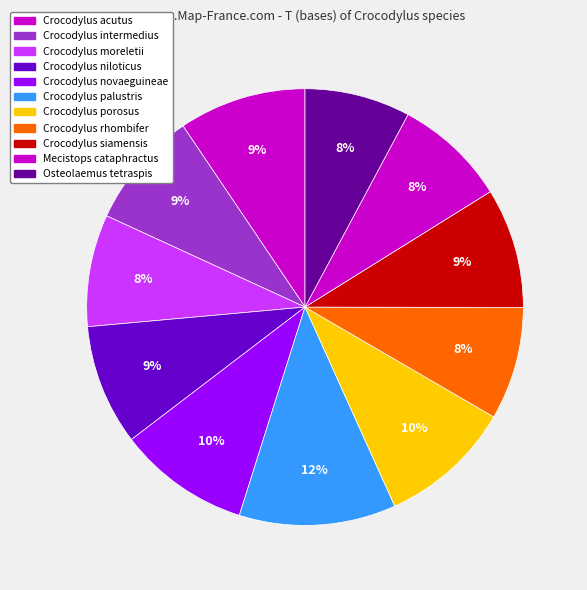

How many slices are in this pie chart?

11